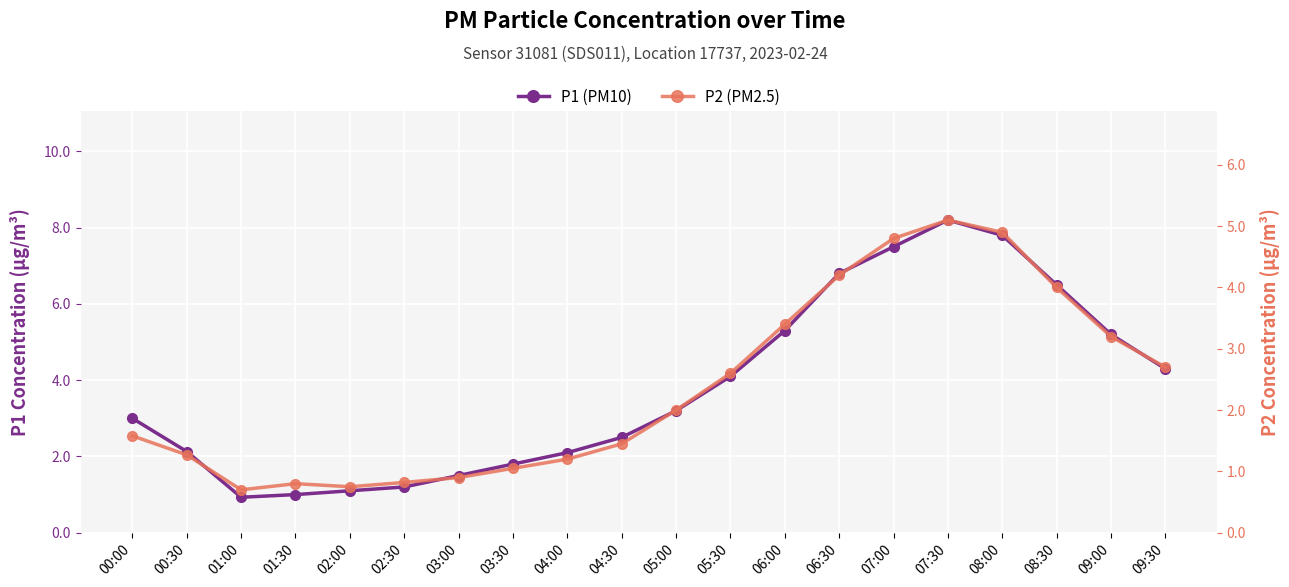

Reading left to right, extract all data points from this chart.

P1 (PM10): 00:00=3.0	00:30=2.1	01:00=0.9	01:30=1.0	02:00=1.1	02:30=1.2	03:00=1.5	03:30=1.8	04:00=2.1	04:30=2.5	05:00=3.2	05:30=4.1	06:00=5.3	06:30=6.8	07:00=7.5	07:30=8.2	08:00=7.8	08:30=6.5	09:00=5.2	09:30=4.3
P2 (PM2.5): 00:00=1.6	00:30=1.3	01:00=0.7	01:30=0.8	02:00=0.8	02:30=0.8	03:00=0.9	03:30=1.1	04:00=1.2	04:30=1.4	05:00=2.0	05:30=2.6	06:00=3.4	06:30=4.2	07:00=4.8	07:30=5.1	08:00=4.9	08:30=4.0	09:00=3.2	09:30=2.7